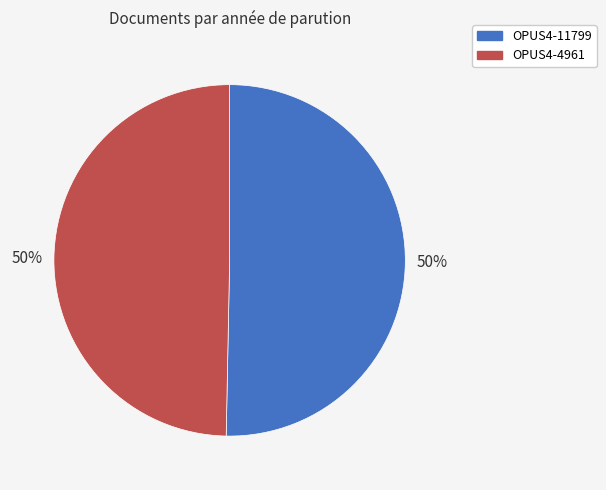

To the nearest percent, what is the combined percentage of OPUS4-4961 and OPUS4-11799?

100%